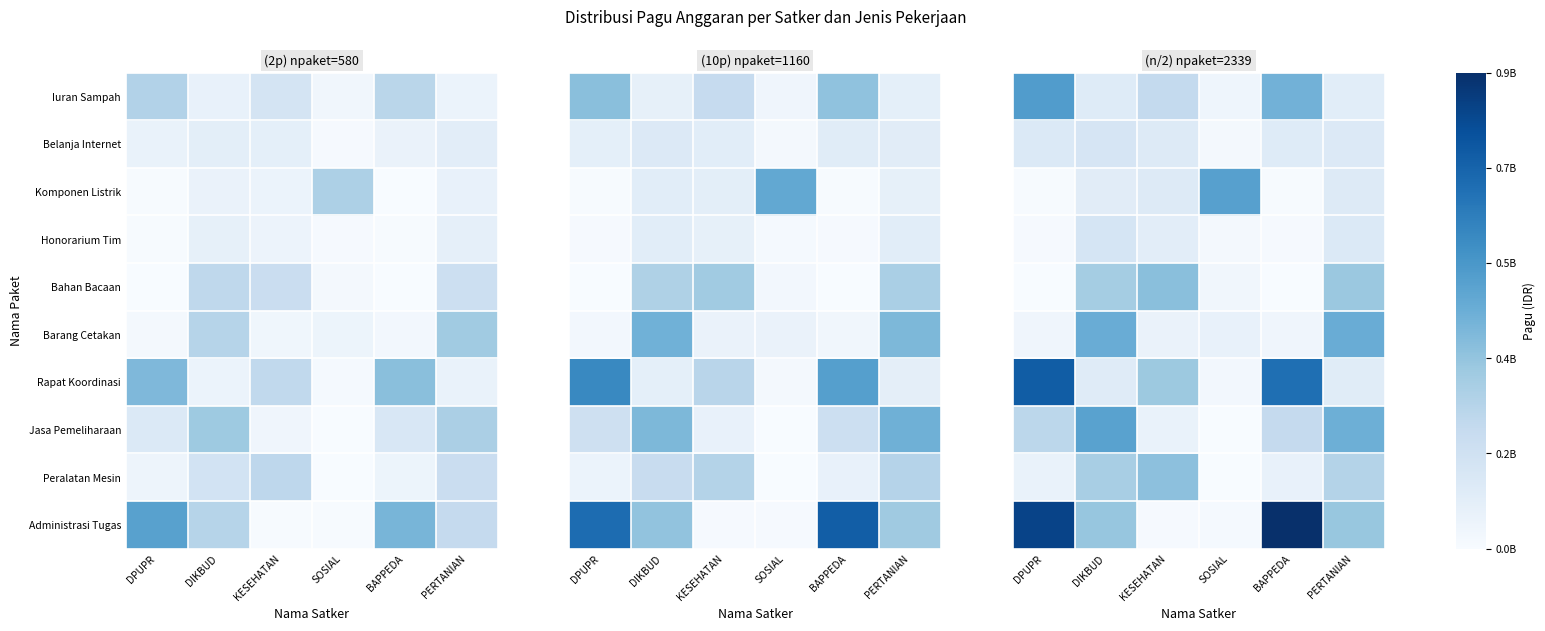

What is the total value across all series at SOSIAL?

722030814.2